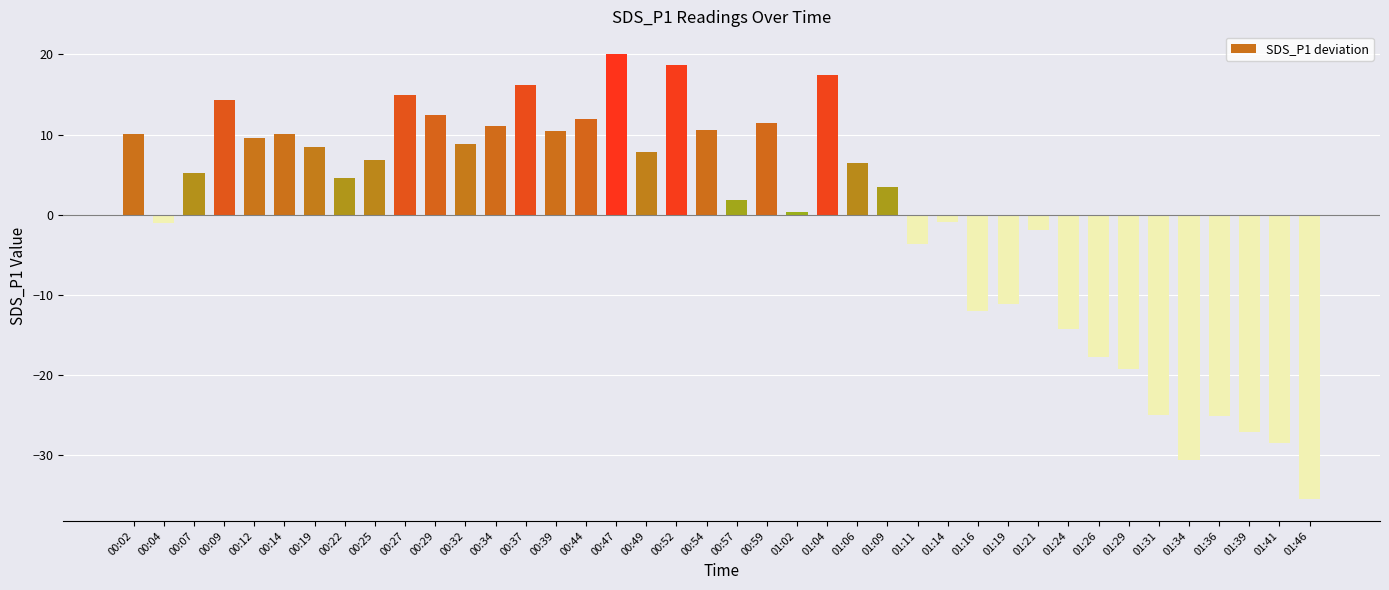

What is the difference between the maximum and minimum values?

55.5